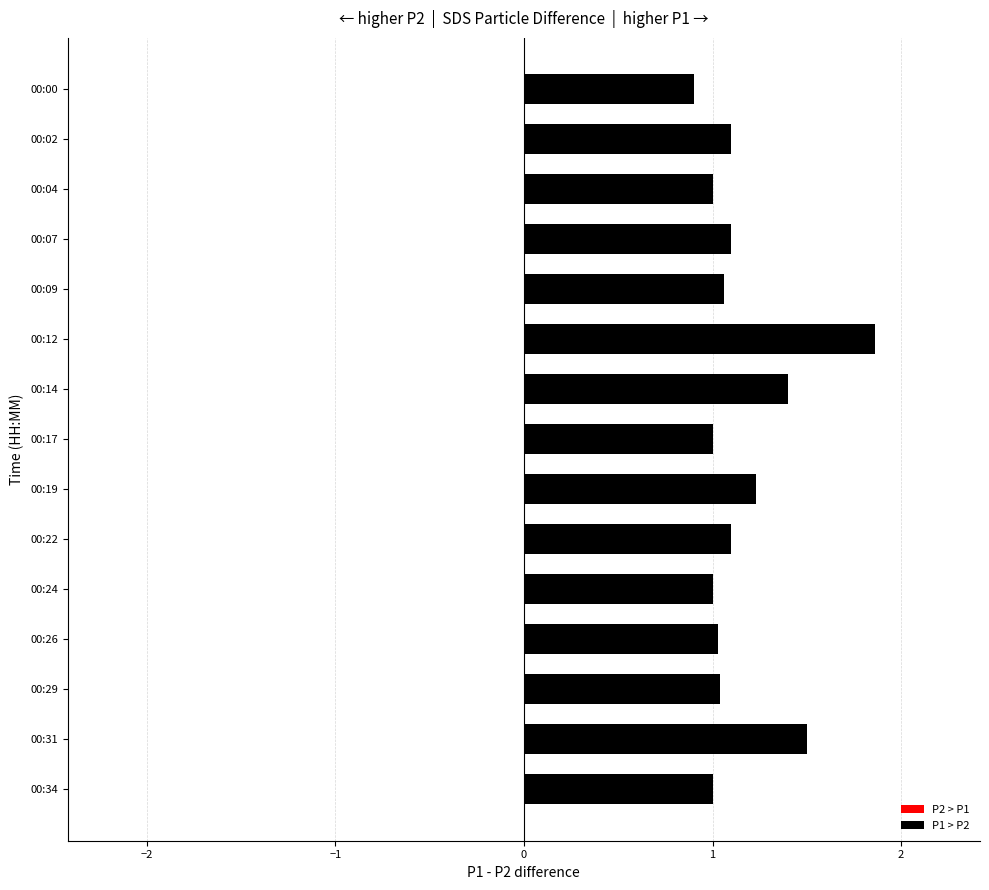

What is the change in value from 00:00 to 00:19?

+0.3